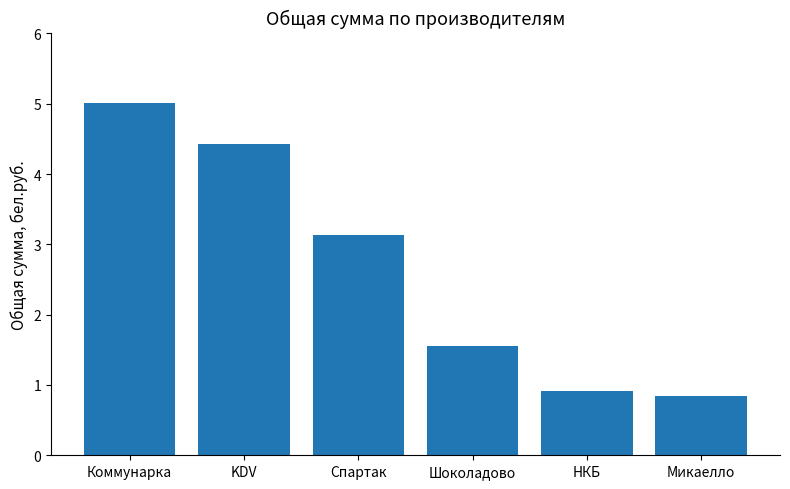

What value does the data have at KDV?

4.4